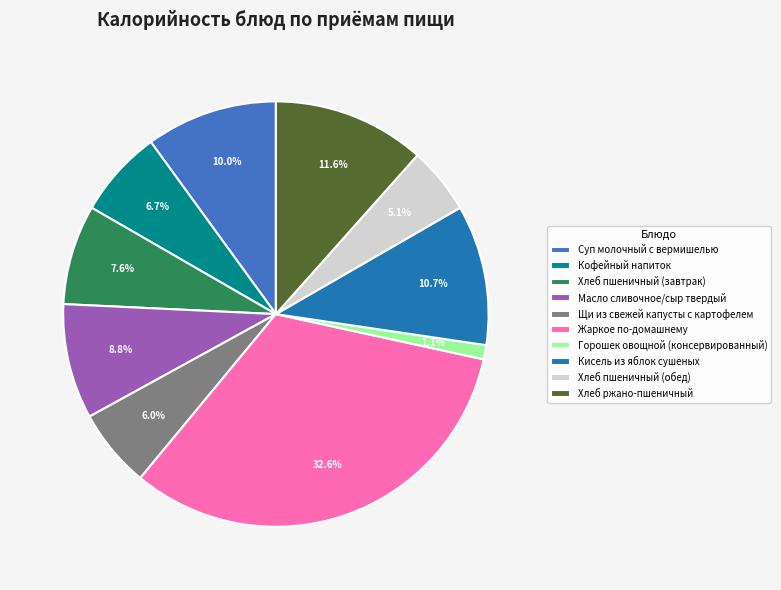

Which slice is the largest?

Жаркое по-домашнему